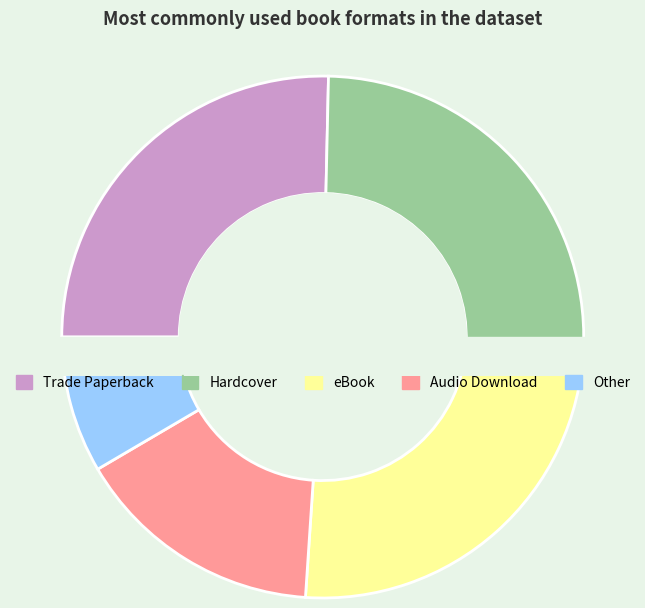

Does Hardcover represent more than half of the total?

No